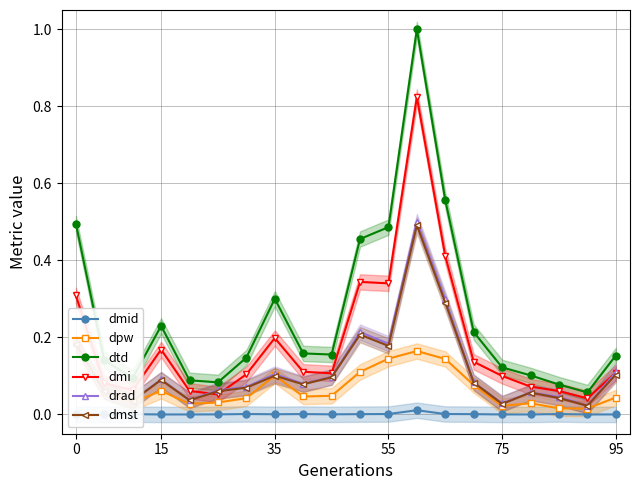

True or false: dmid and dtd cross at least once.

False